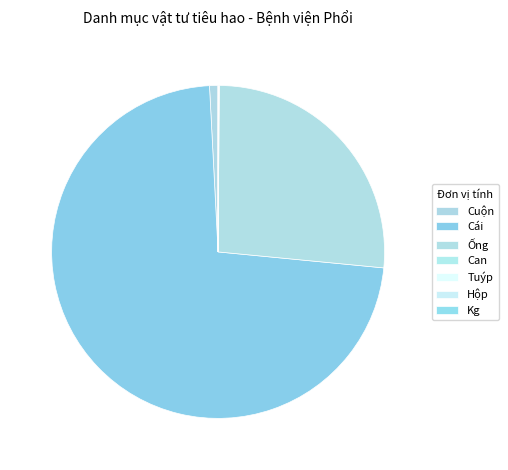

Between Tuýp and Cuộn, which is larger?

Cuộn